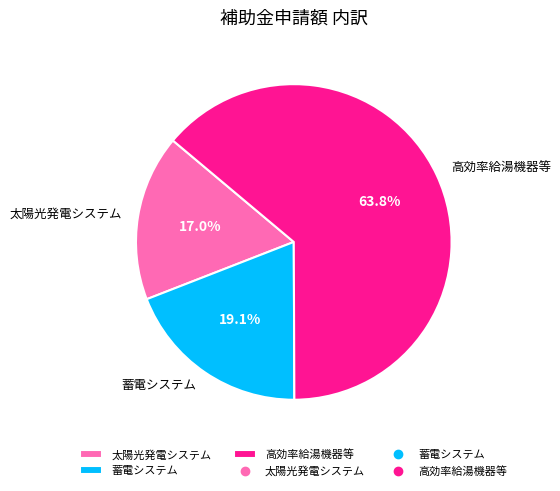

What percentage is the 蓄電システム slice, to the nearest percent?

19%